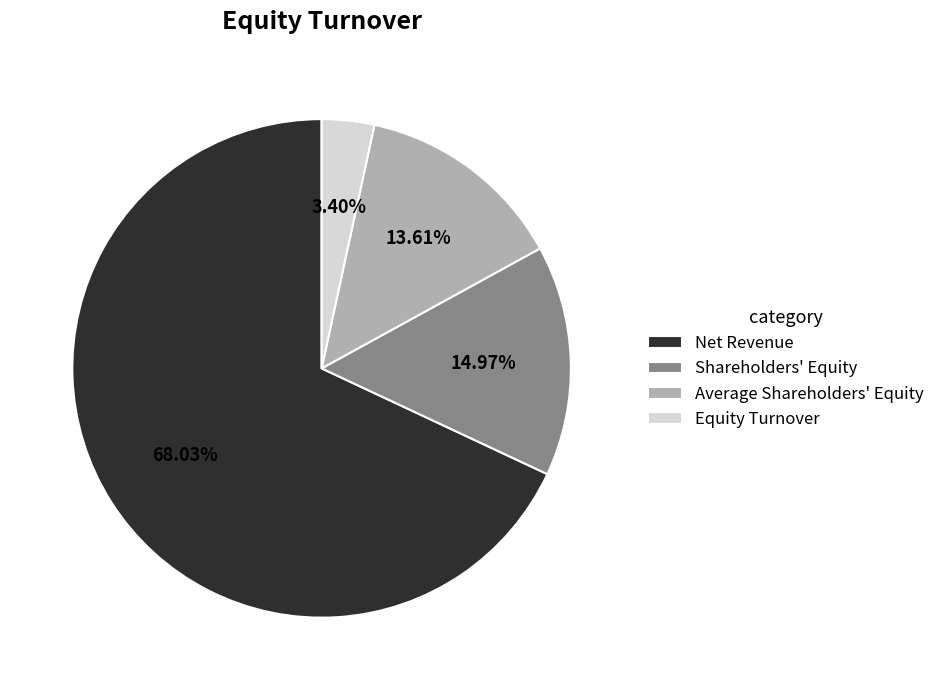

Which slice represents more than half of the pie?

Net Revenue